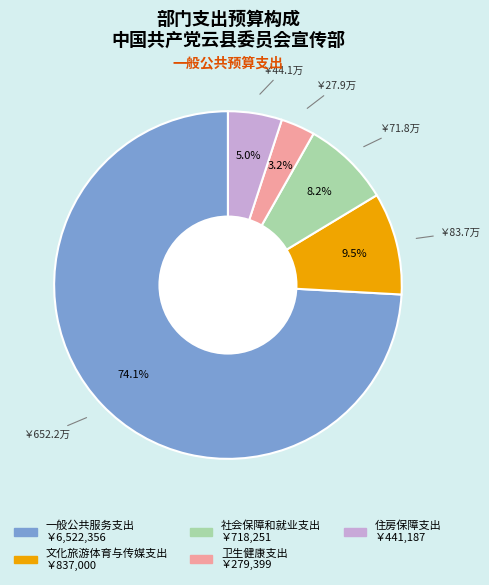

What is the largest slice in the pie chart?

一般公共服务支出